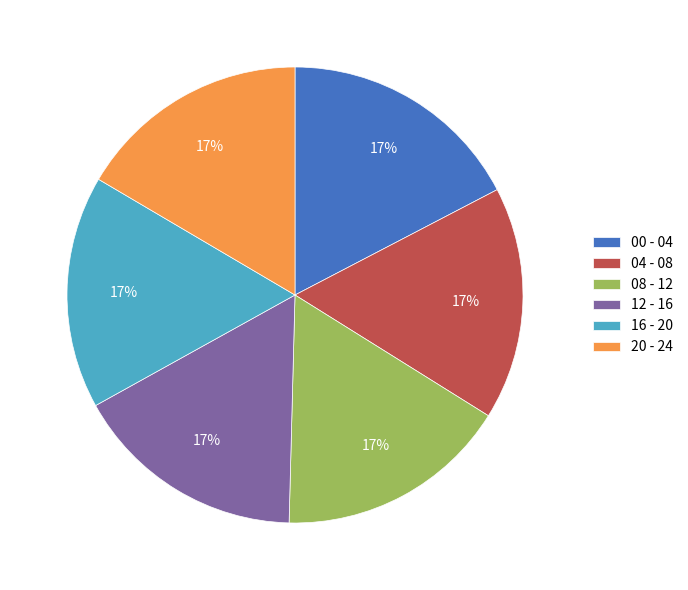

To the nearest percent, what percentage of the pie is 16 - 20?

17%